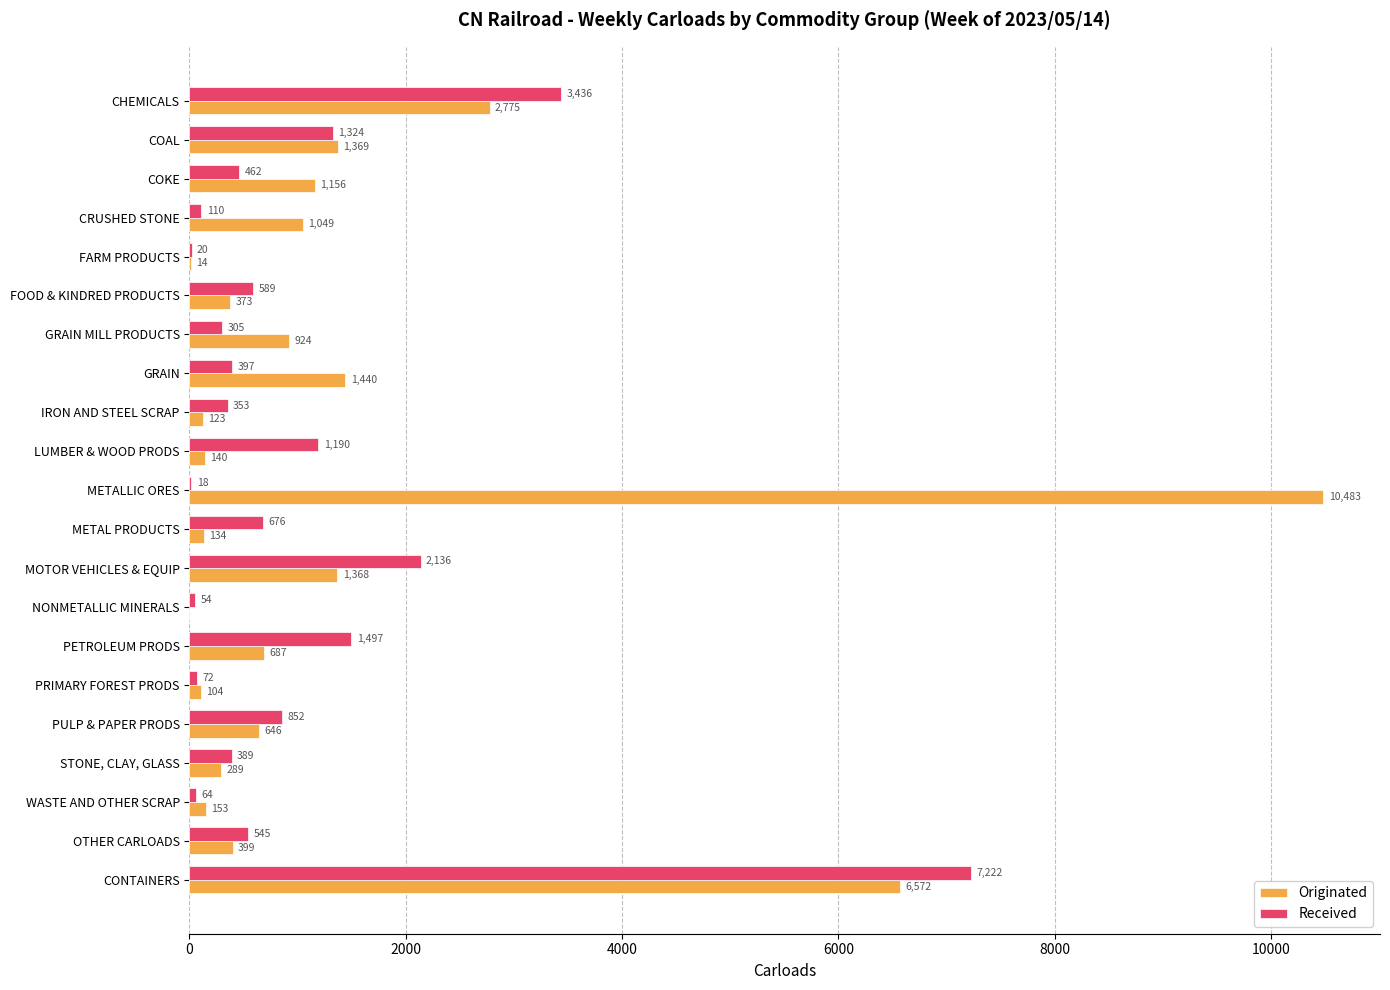

At which category is the sum across all series the highest?

CONTAINERS